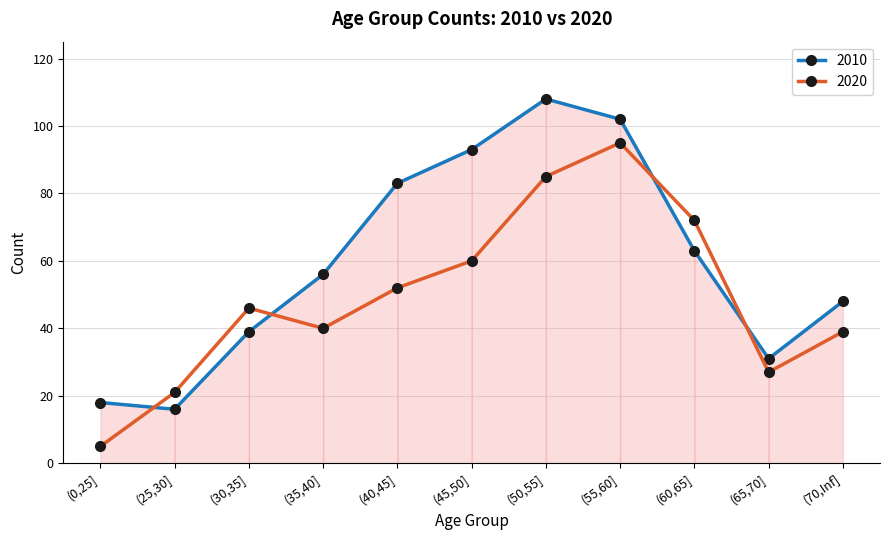

In 2010, how many points are higher than both neighbors (excluding endpoints)?

1